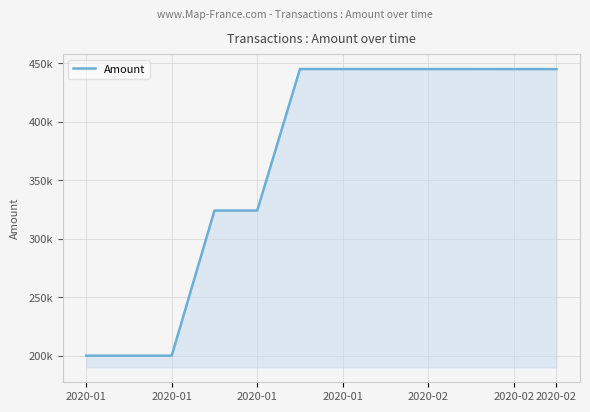

Where does the data first go above 444924?

2020-02